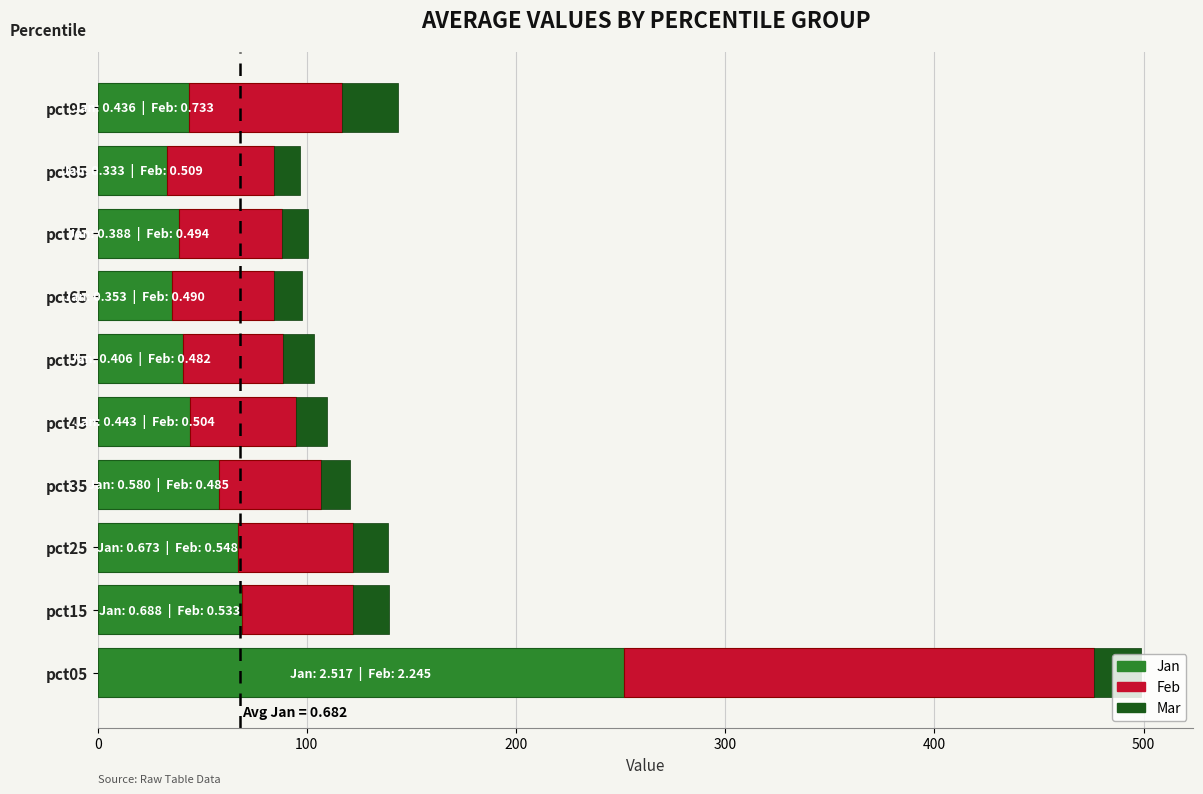

True or false: Jan has a value of 15.7 at pct85.

False